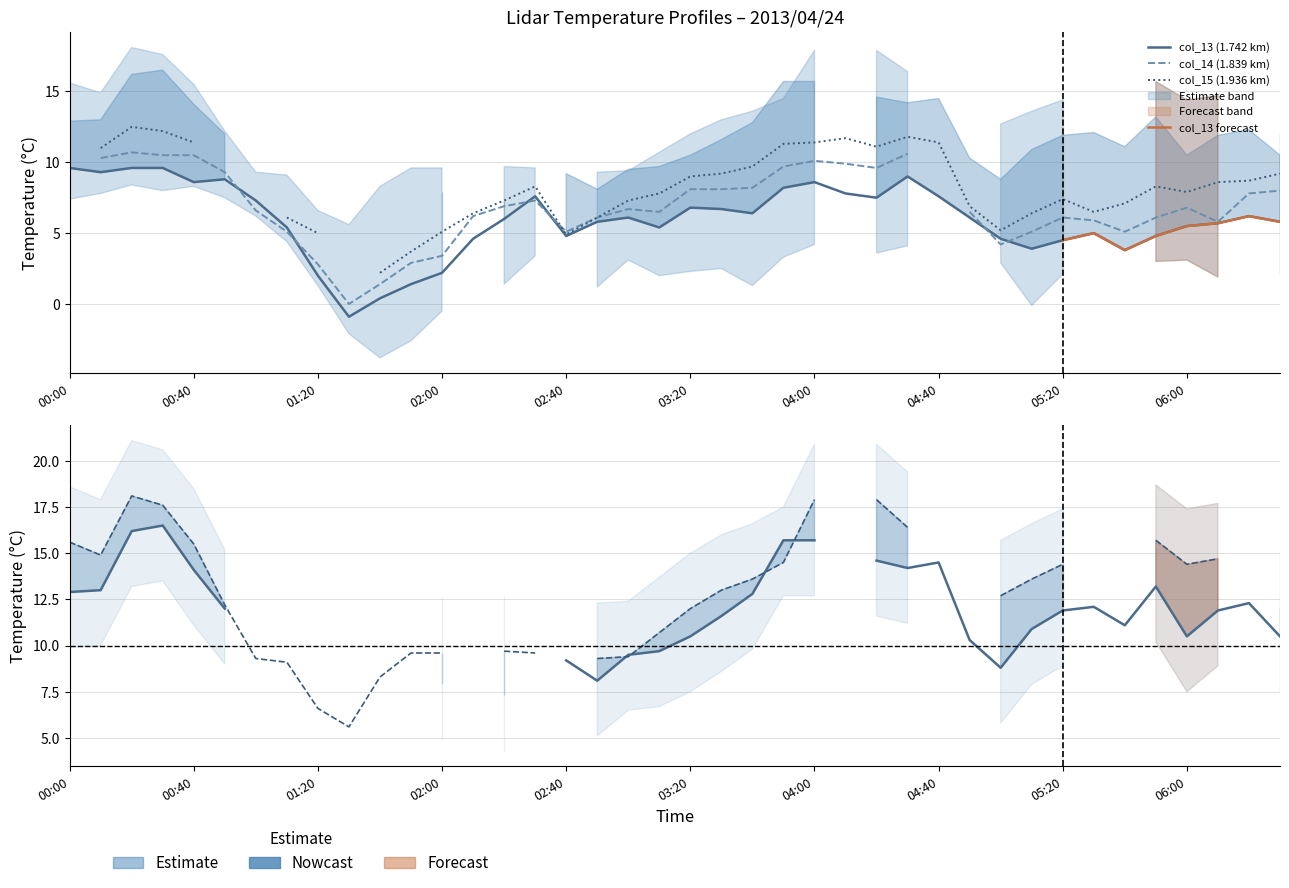

How many values are below 6?

19